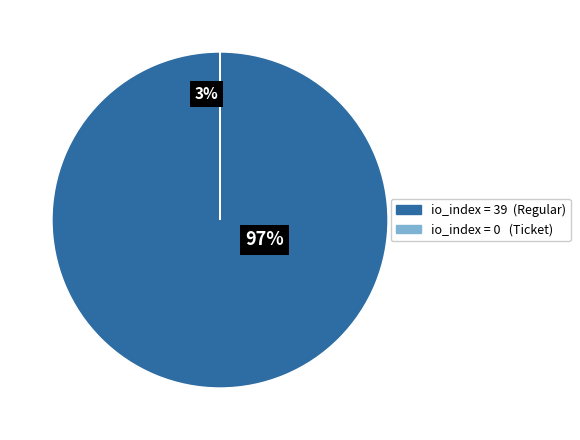

Combined, do Regular (io_index=39) and Ticket (io_index=0) account for over 50%?

Yes